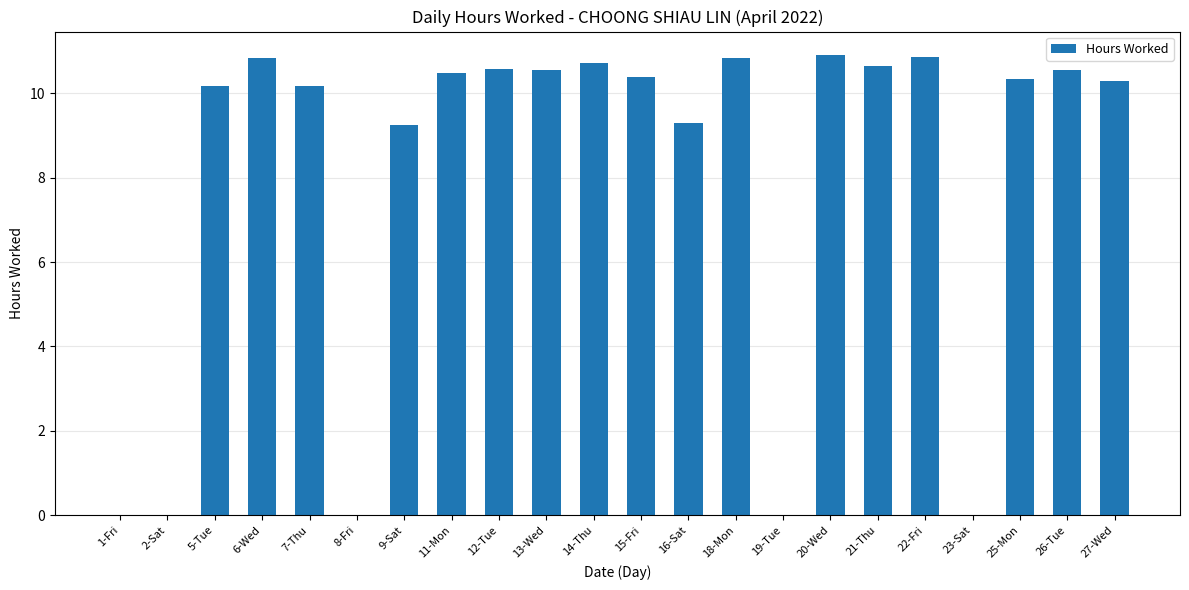

Which has a higher value, 9-Sat or 21-Thu?

21-Thu